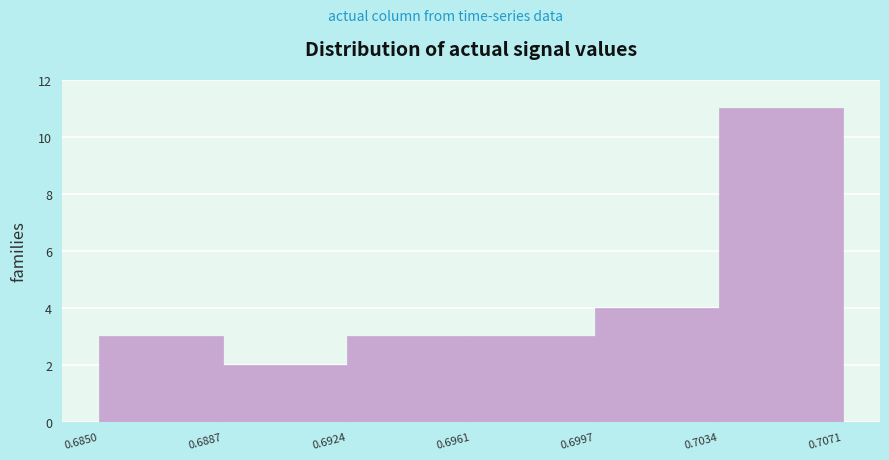

How tall is the bar that spans 0.6887 to 0.6924 on the x-axis? The values are not printed on the chart, so give them approximately, as read against the axis.

2